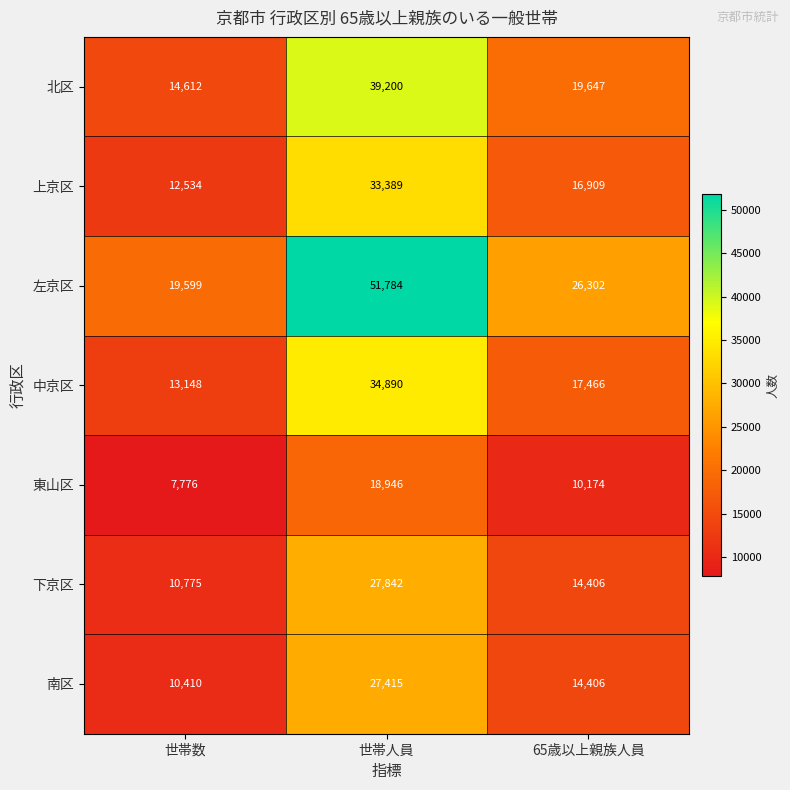

What value does the 下京区 series have at 世帯人員?

27842